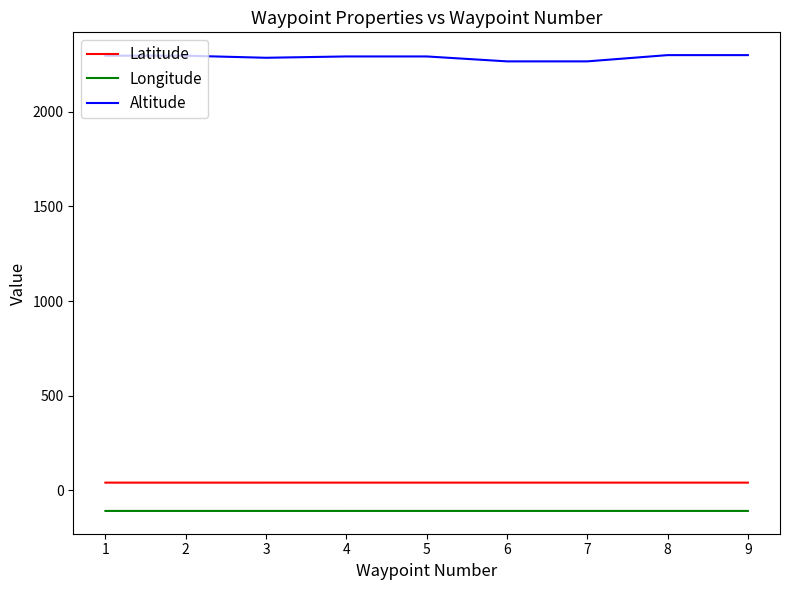

True or false: Latitude and Longitude intersect in this chart.

False